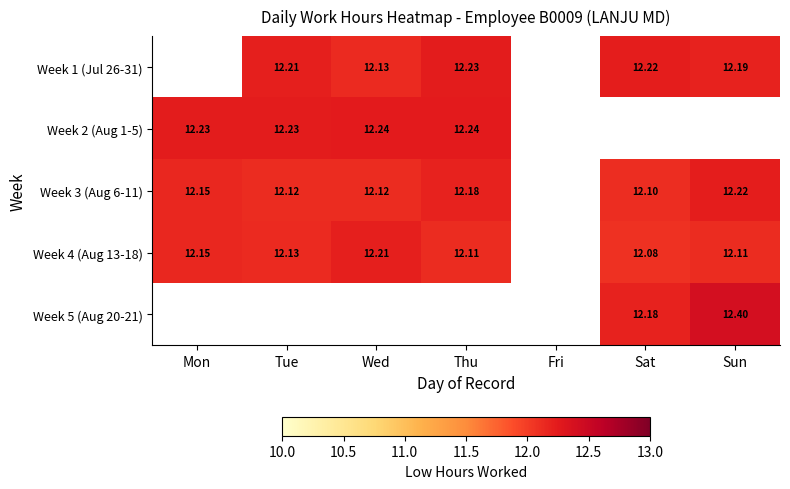

How many positive values does the Week 2 (Aug 1-5) series have?

4